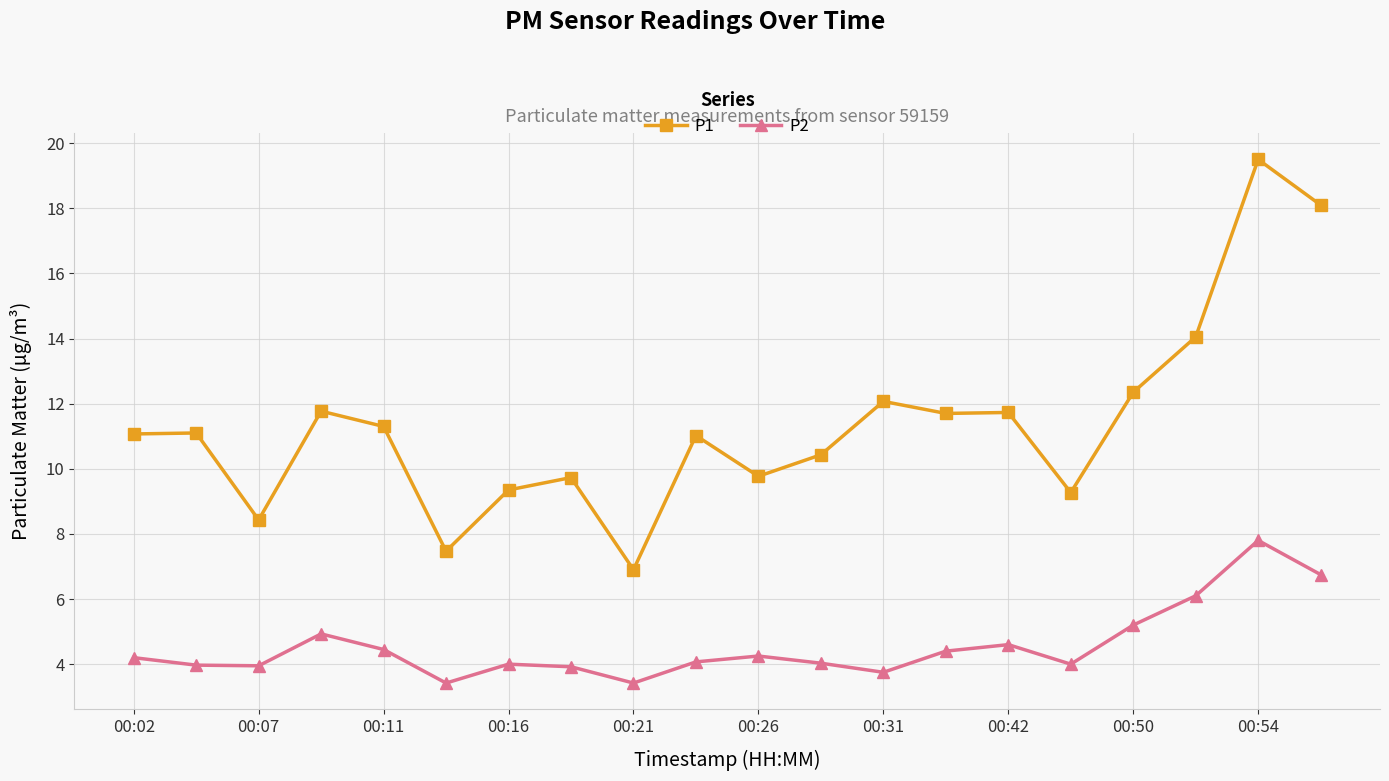

Rank the series by their maximum value, from highest to lowest.

P1, P2